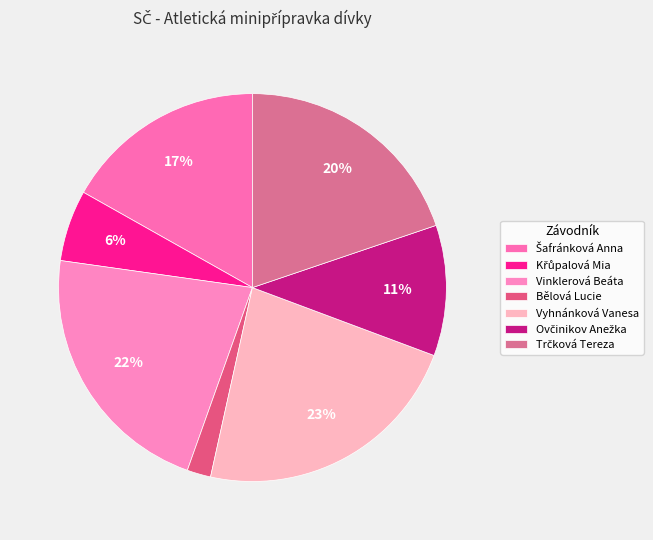

What is the largest slice in the pie chart?

Vyhnánková Vanesa